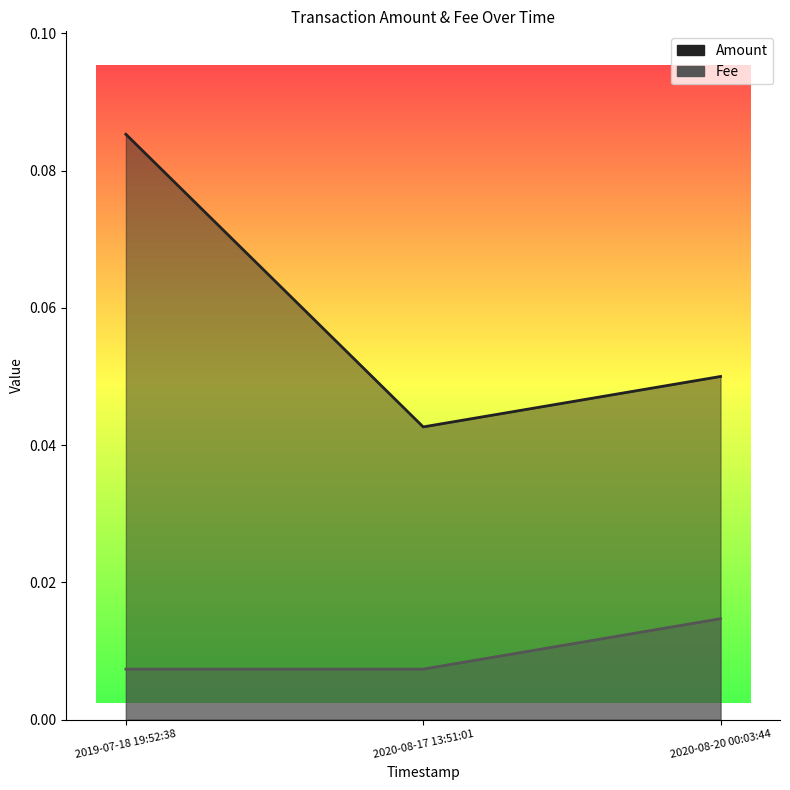

How many Fee values are between 0 and 1?

3